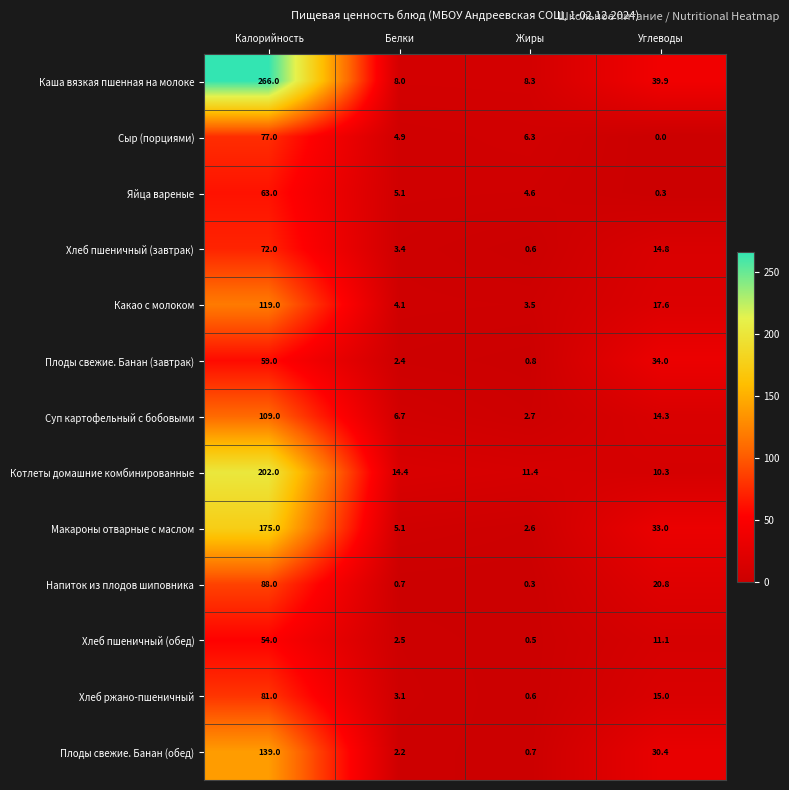

How many distinct data groups are displayed?

13